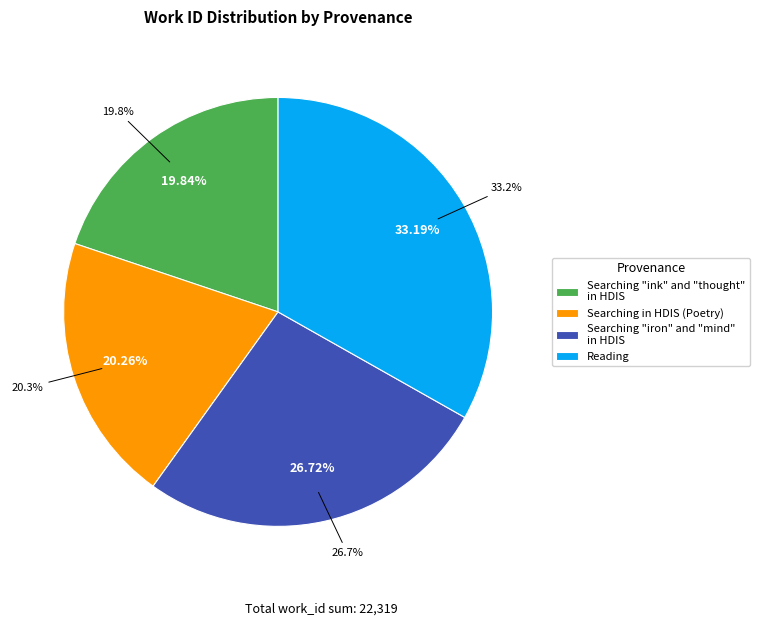

How many segments does this pie chart have?

4